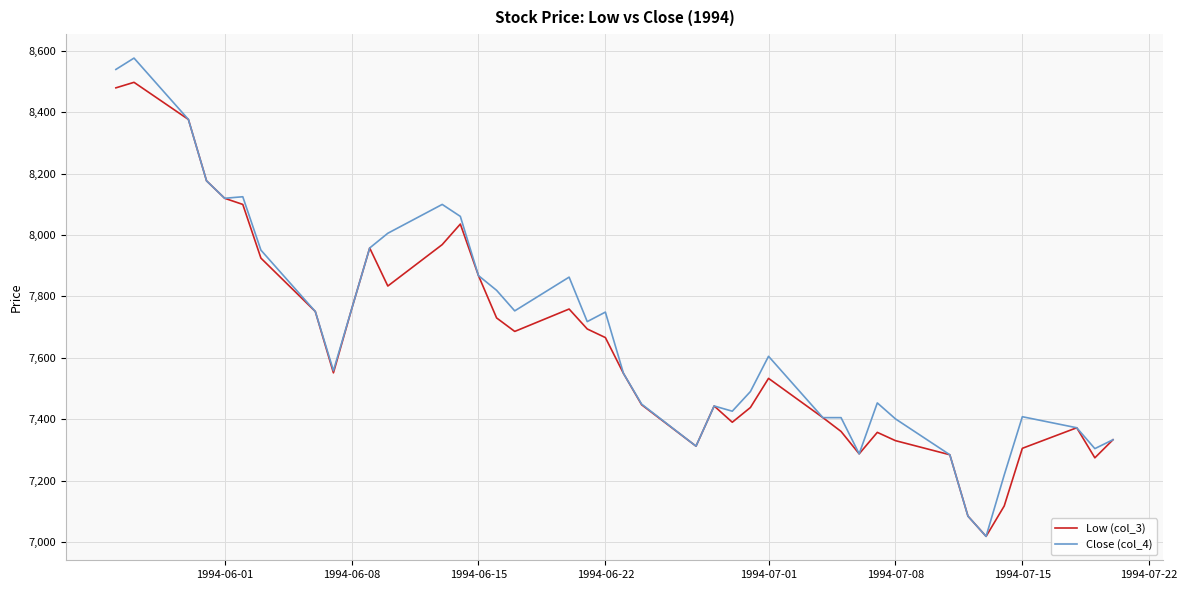

What is the highest value of the Low (col_3) series?

8498